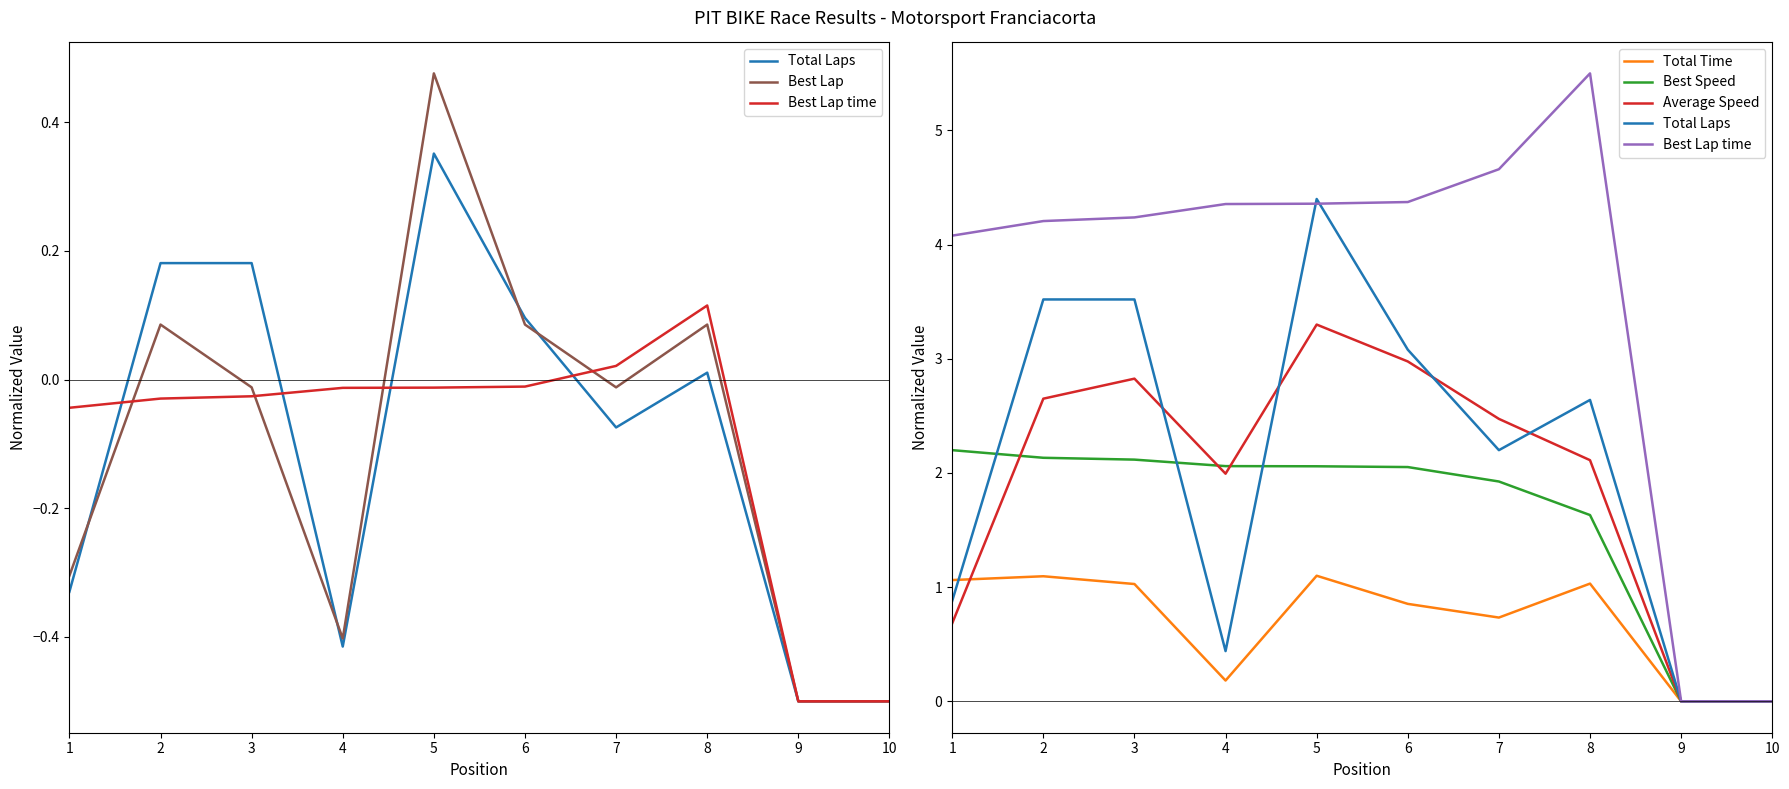

True or false: Best Lap and Average Speed intersect in this chart.

False